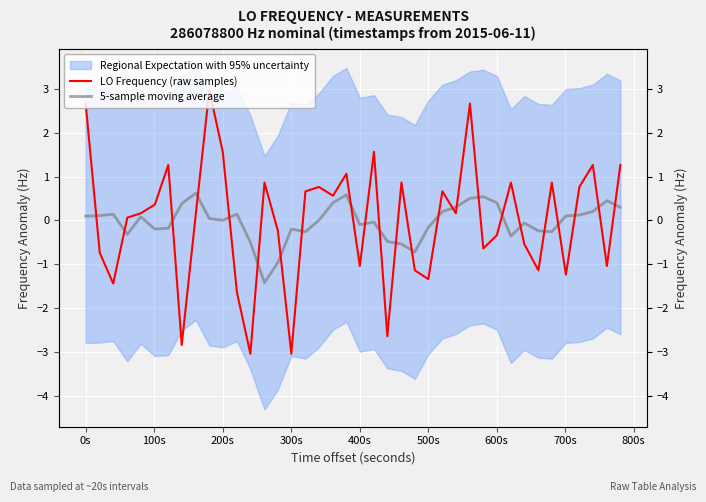

What is the highest value of the 5-sample moving average series?

0.6